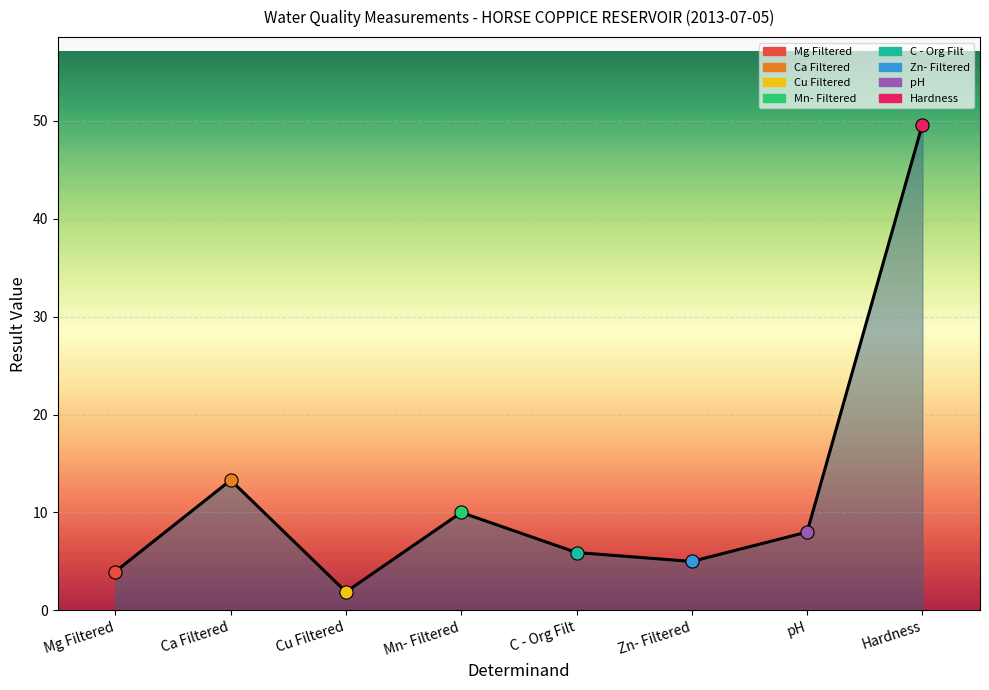

What is the ratio of the value at Cu Filtered to the value at Mn- Filtered?

0.2